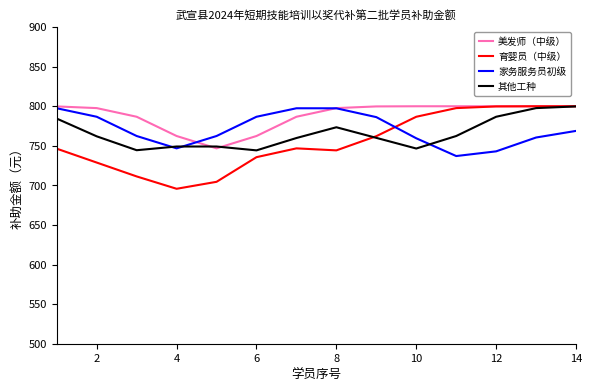

Which series has the largest total across all categories?

美发师（中级）